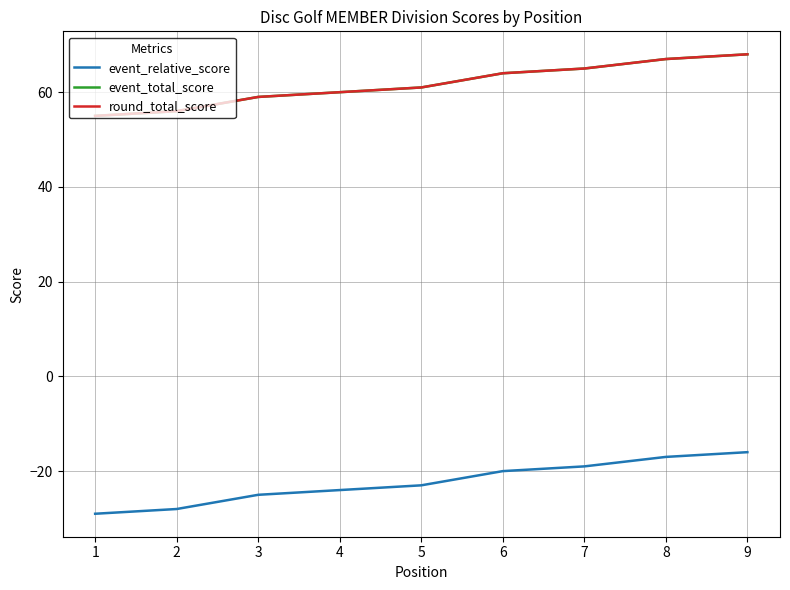

True or false: event_relative_score and event_total_score intersect in this chart.

False